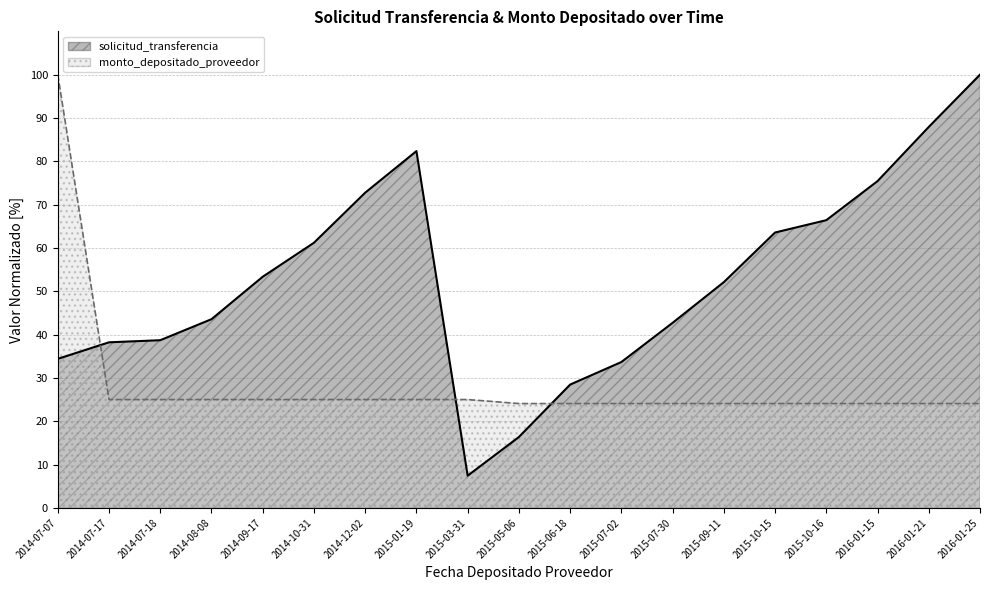

Is it true that monto_depositado_proveedor equals 24.1 at 2015-10-15?

True